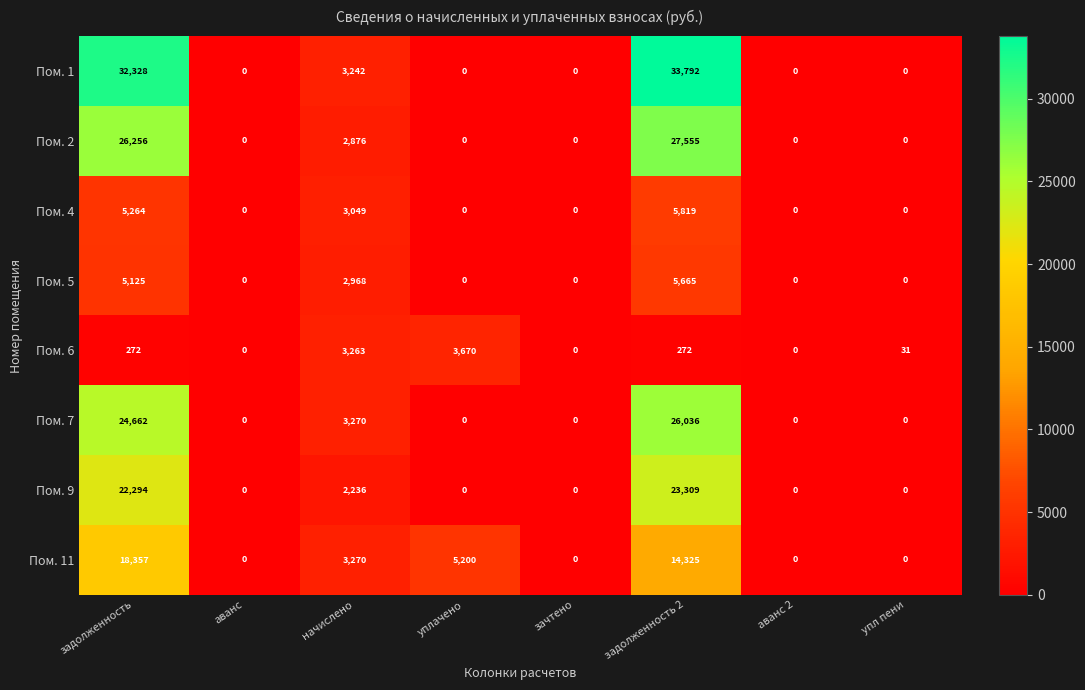

Which series has the largest total across all categories?

Пом. 1